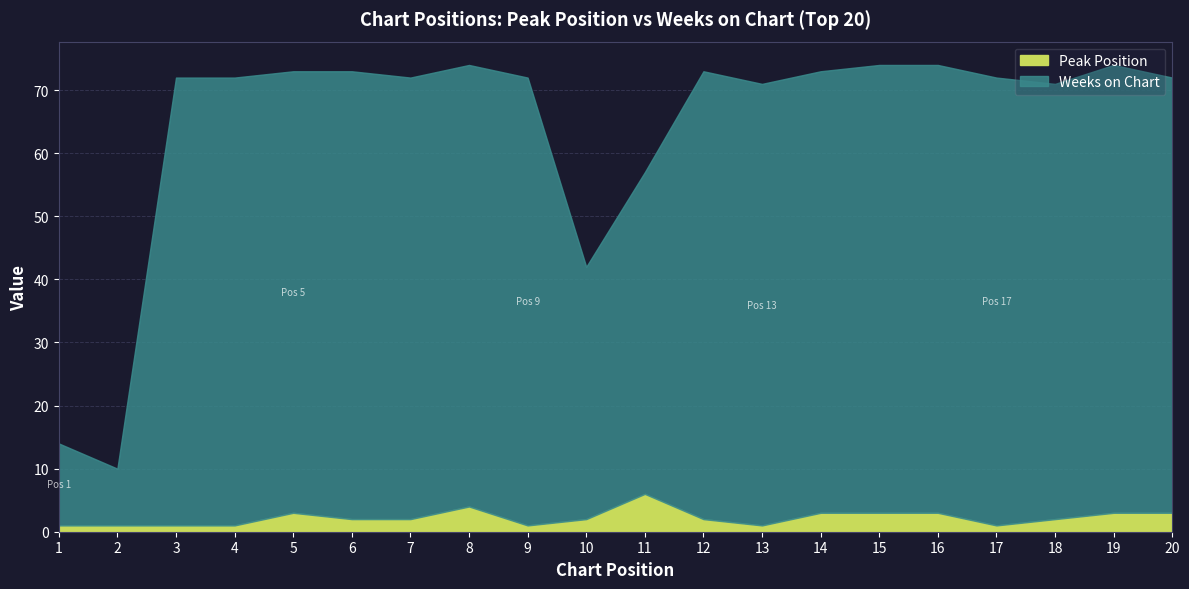

List the series in order of their overall mean, lowest first.

Peak Position, Weeks on Chart